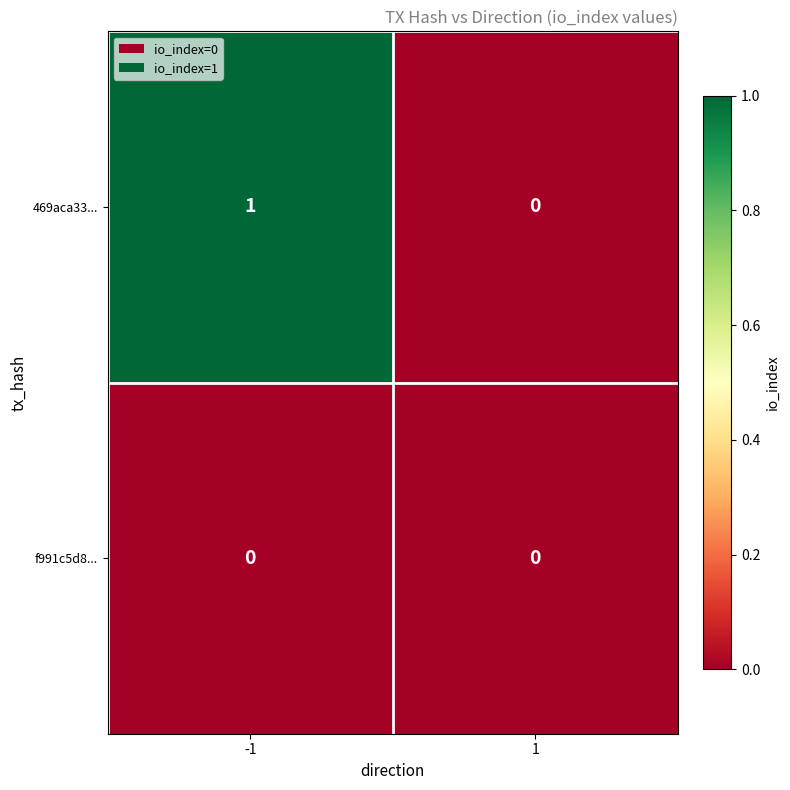

Rank the series by their average value, from highest to lowest.

469aca33..., f991c5d8...